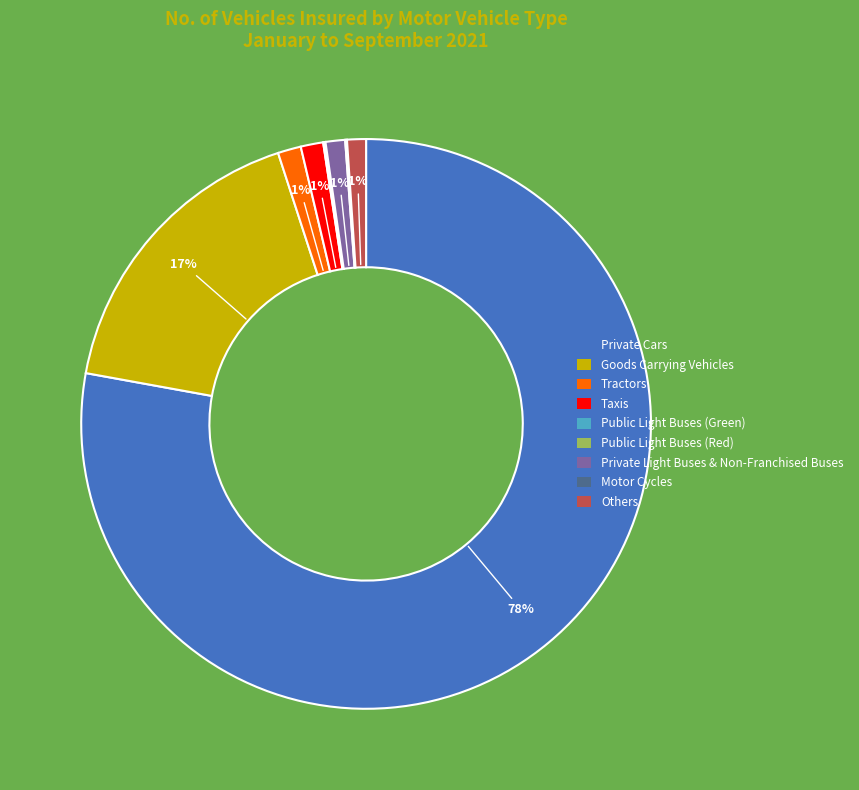

What percentage is the Goods Carrying Vehicles slice, to the nearest percent?

17%